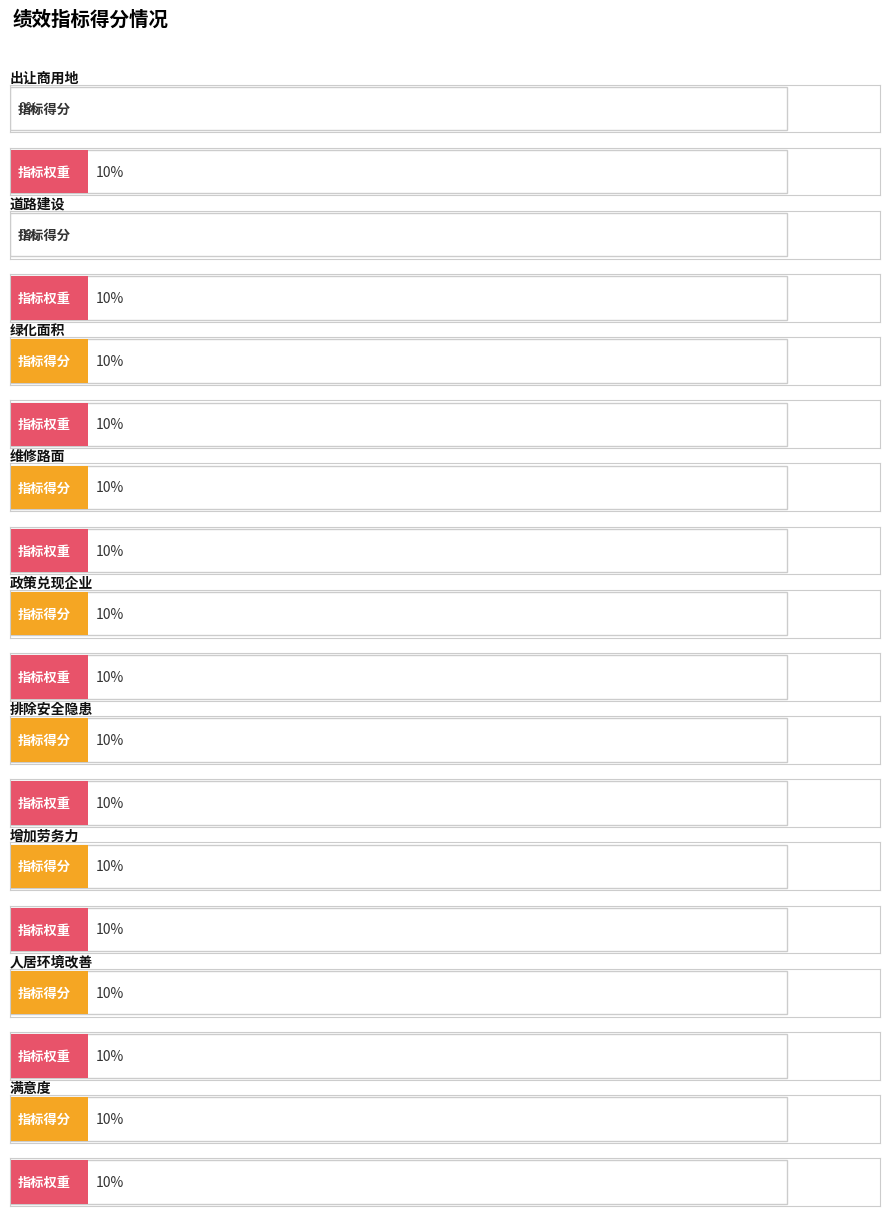

At which category is the sum across all series the highest?

绿化面积